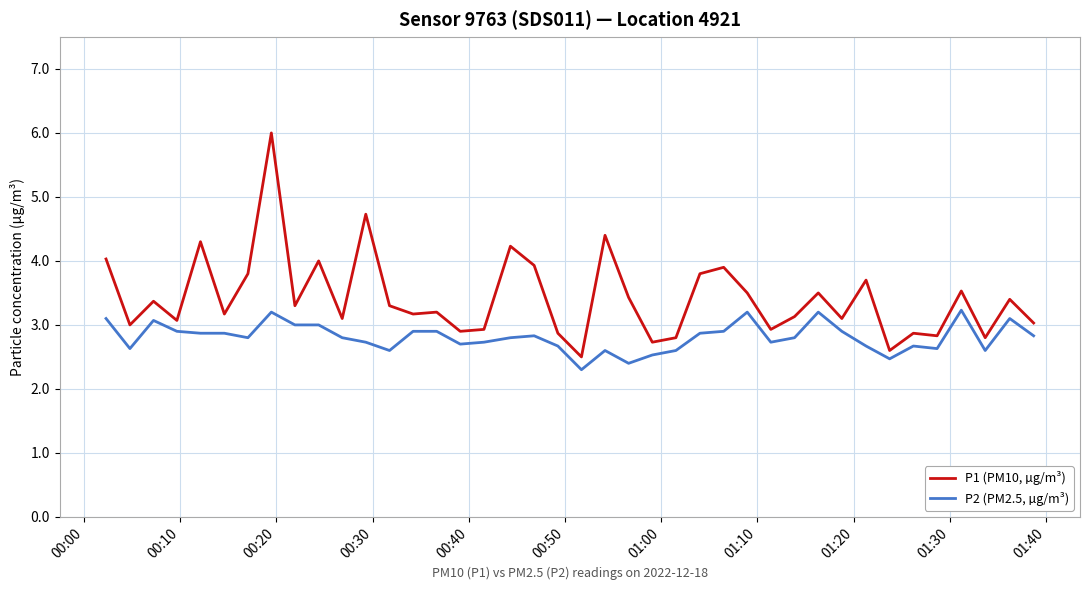

True or false: P2 (PM2.5, µg/m³) and P1 (PM10, µg/m³) cross at least once.

False